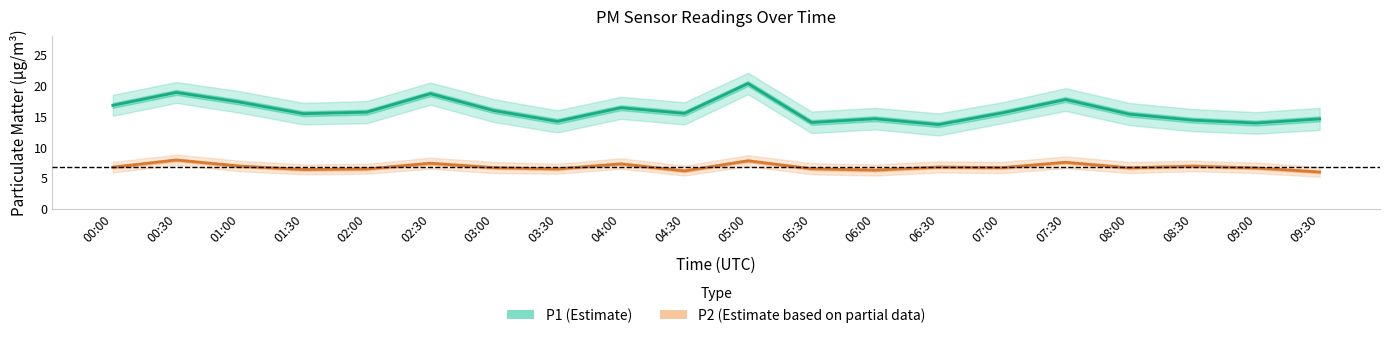

True or false: P2 (Estimate based on partial data) and P1 (Estimate) intersect in this chart.

False